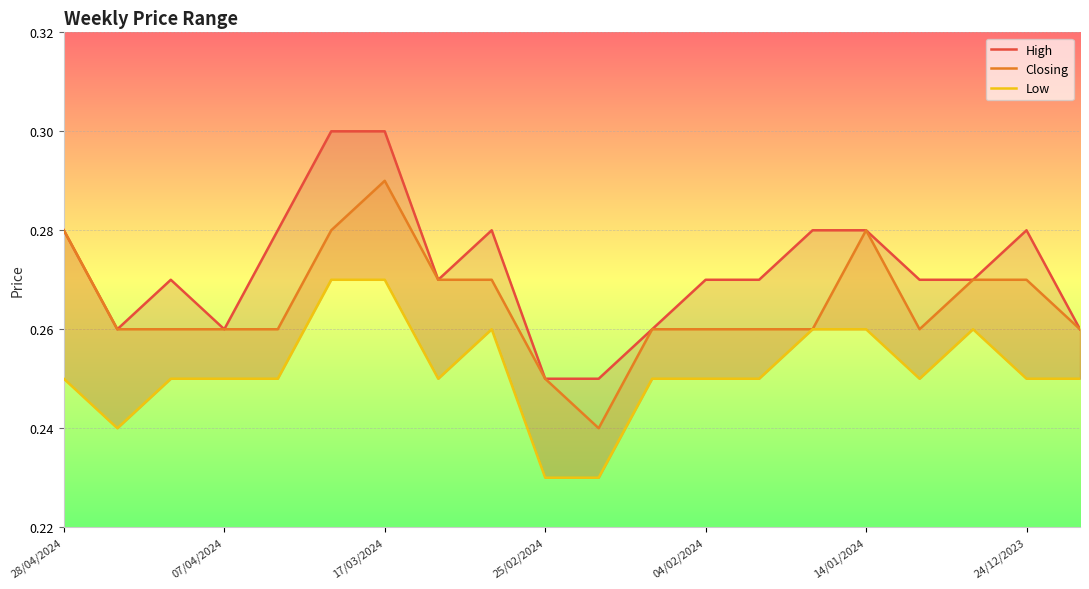

List the series in order of their overall mean, lowest first.

Low, Closing, High